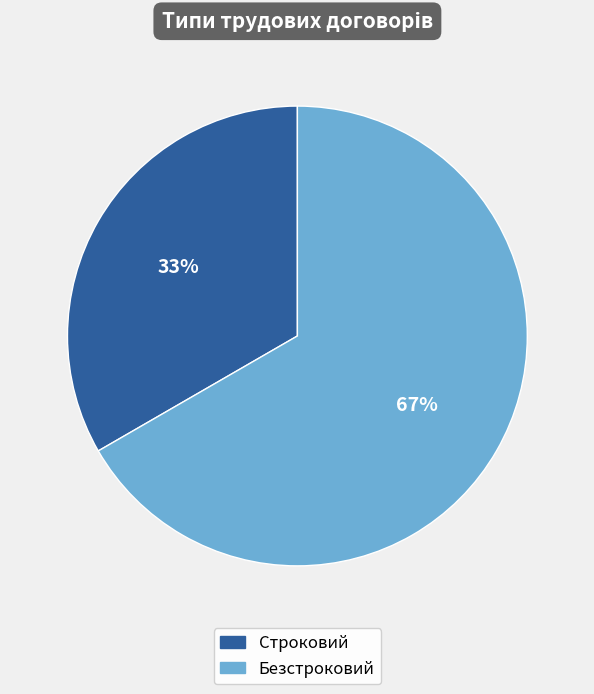

What is the largest slice in the pie chart?

Безстроковий